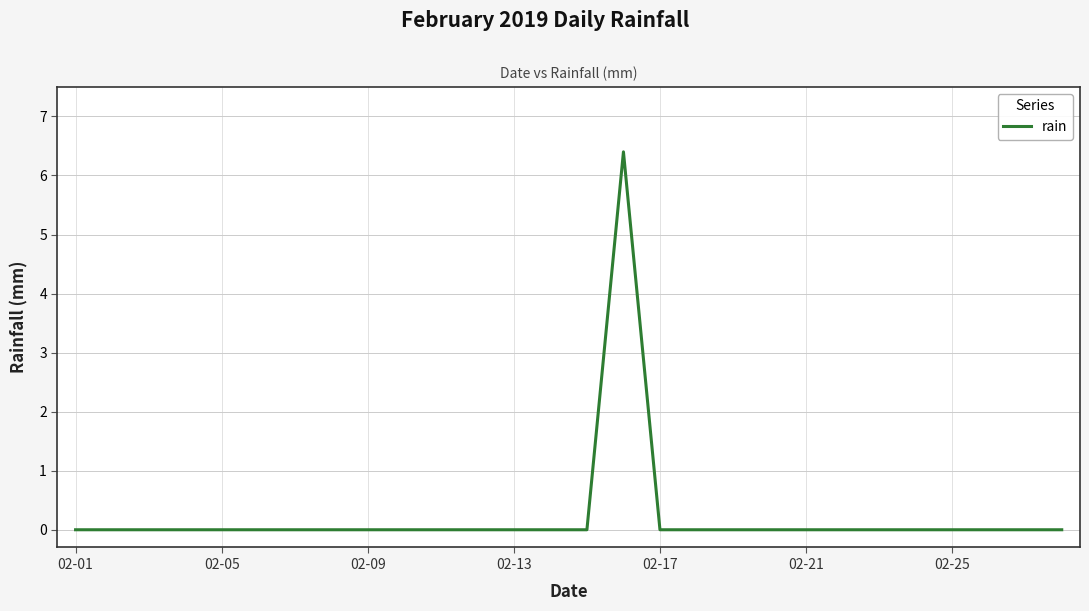

What is the maximum value shown in the chart?

6.4